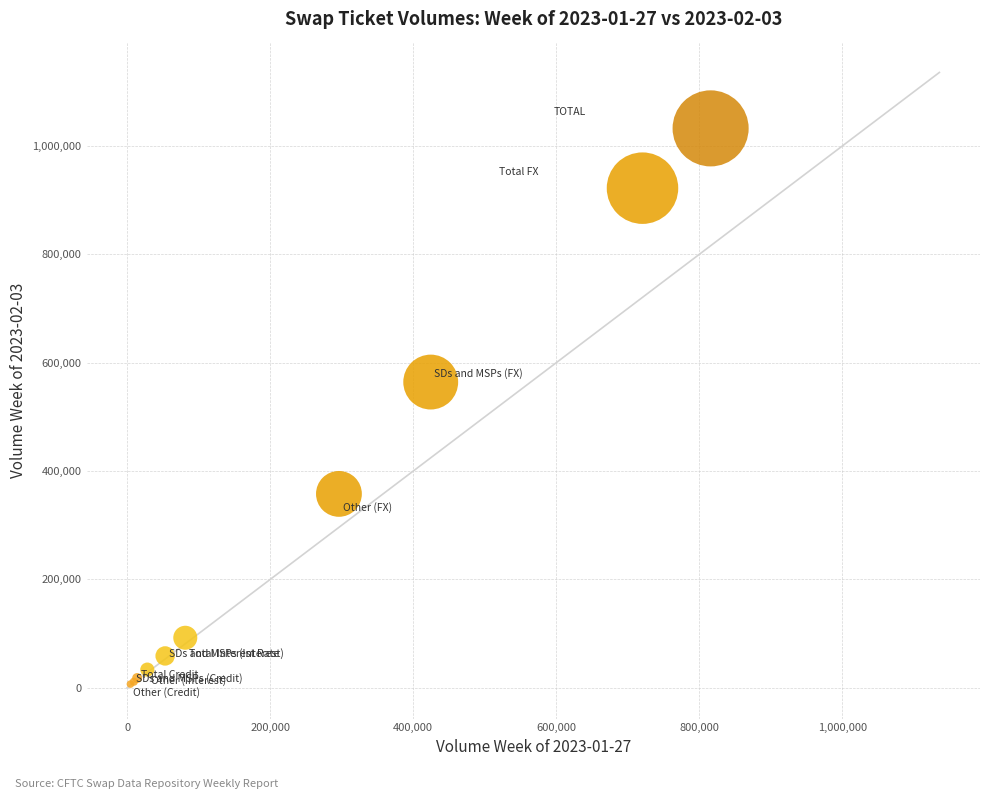

What Y value in the scatter plot is closest to 519533?

564137